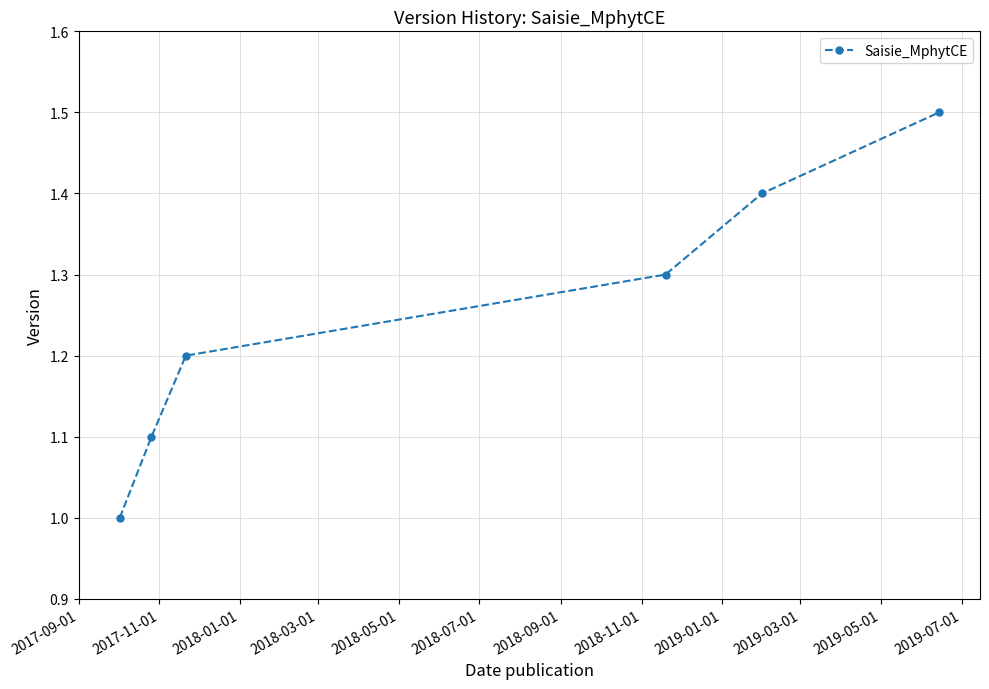

True or false: the data has more than 2 interior local peaks.

False